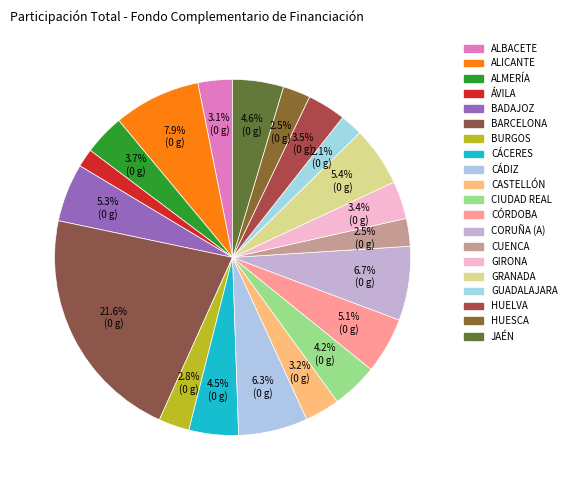

How many segments does this pie chart have?

20